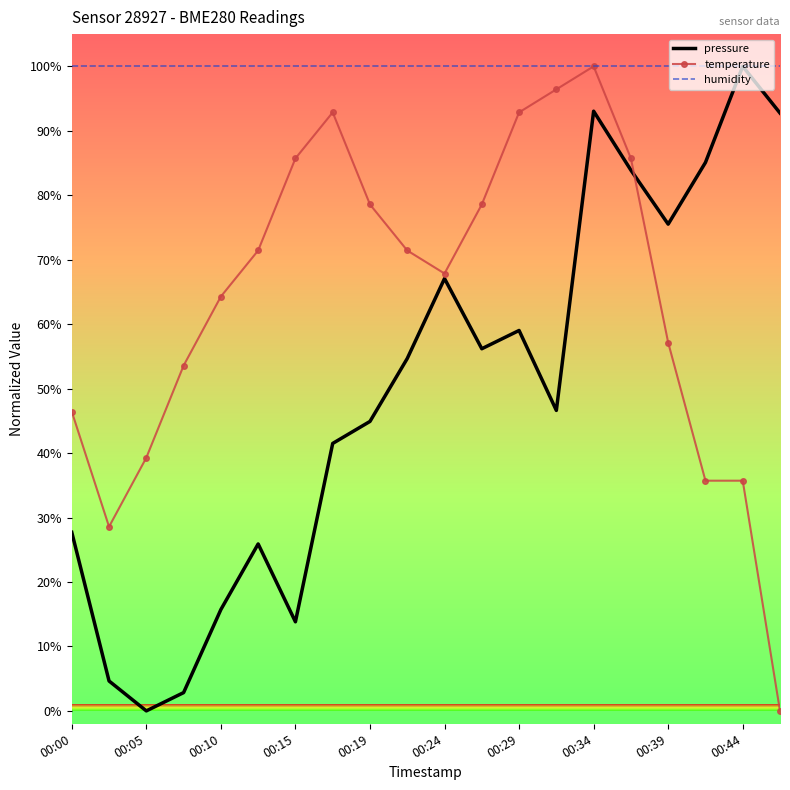

List the series in order of their overall mean, lowest first.

pressure, temperature, humidity